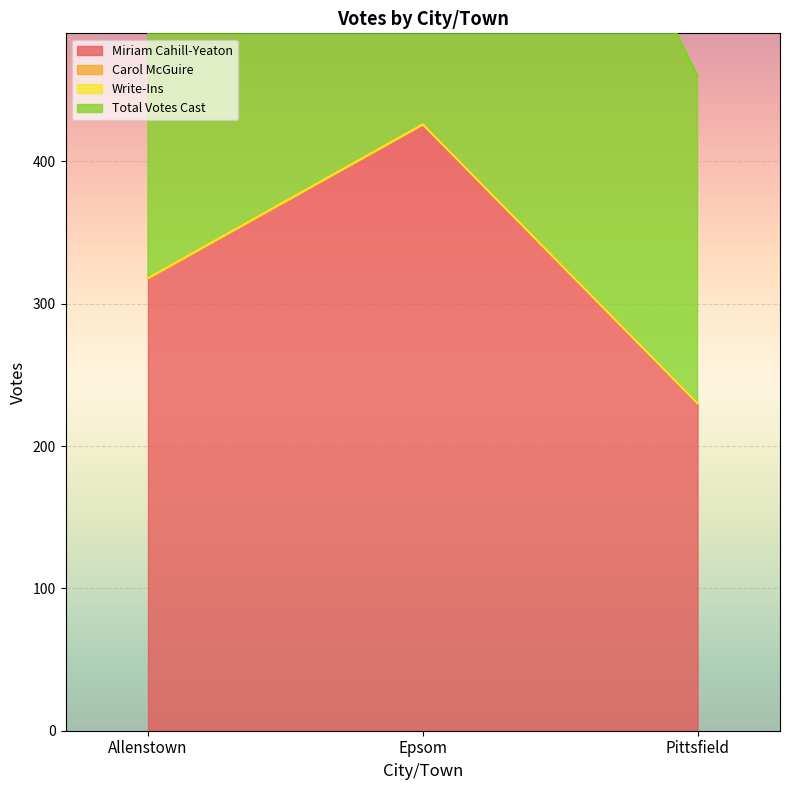

Rank the series at Pittsfield from highest to lowest value.

Miriam Cahill-Yeaton, Total Votes Cast